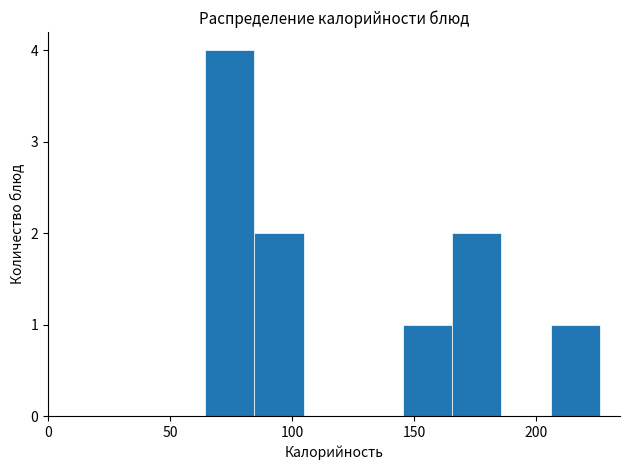

Reading left to right, transcribe this chart: for each bar, give the range it covers on the x-axis and its height. Neither the bar edges nor the heights are printed on the chart, so give them approximately, as read against the axes.

65 to 85: 4
85 to 105: 2
105 to 125: 0
125 to 145: 0
145 to 165: 1
165 to 185: 2
185 to 205: 0
205 to 225: 1